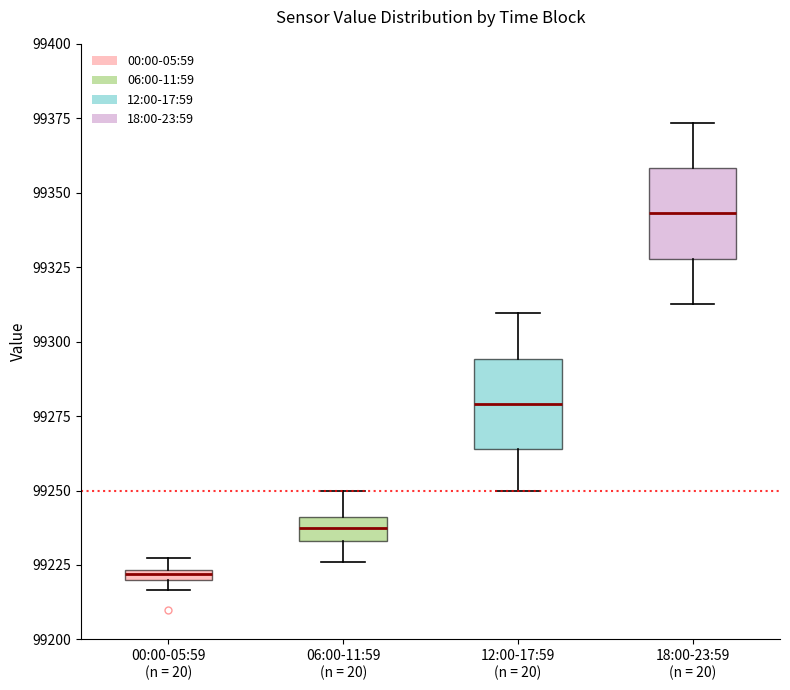

Where does the median line of the box for 18:00-23:59 (n = 20) sit on the y-axis? The values are not printed on the chart, so give them approximately, as read against the axis.

99345